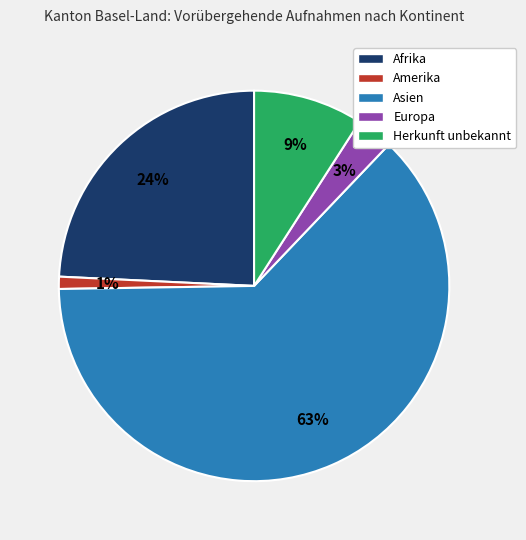

Which category has the smallest portion of the pie?

Amerika